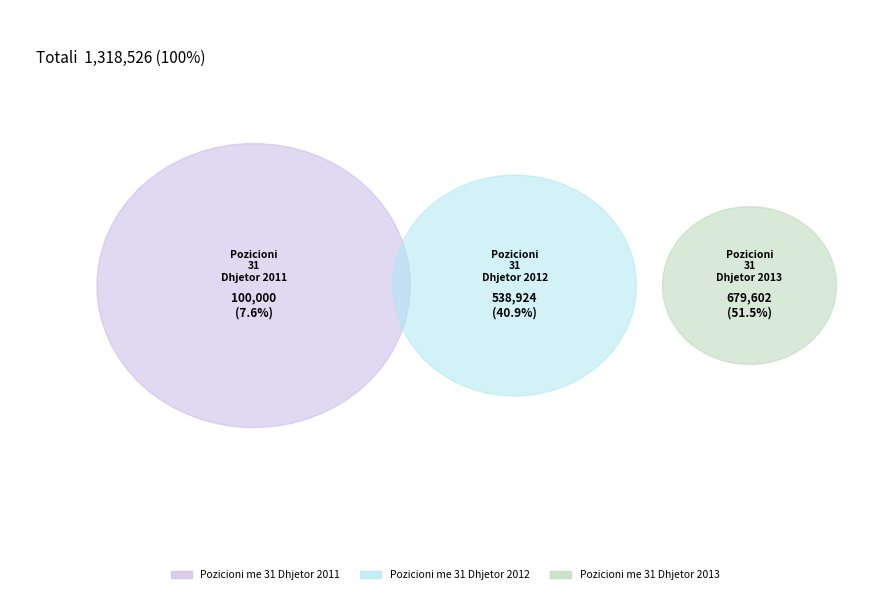

Approximately how many times larger is the value at Pozicioni me 31 Dhjetor 2013 compared to Pozicioni me 31 Dhjetor 2011?

6.8